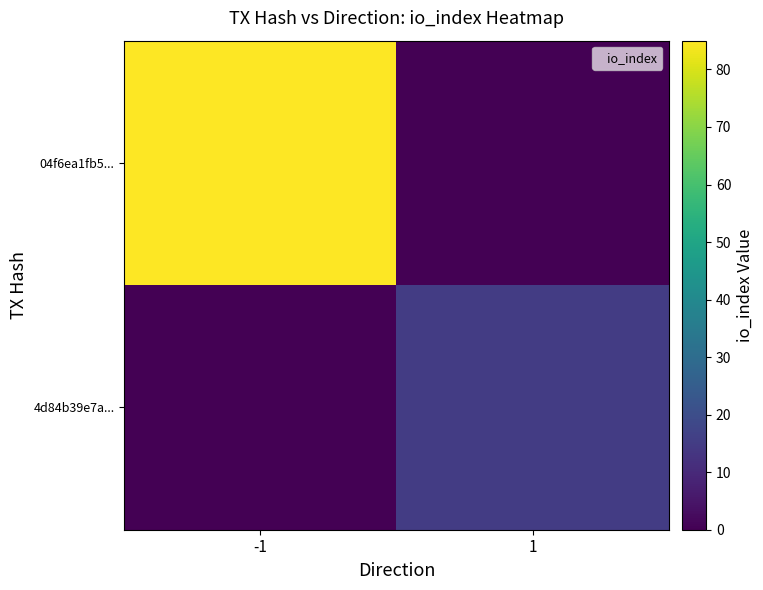

Which has a higher value, -1 or 1?

-1